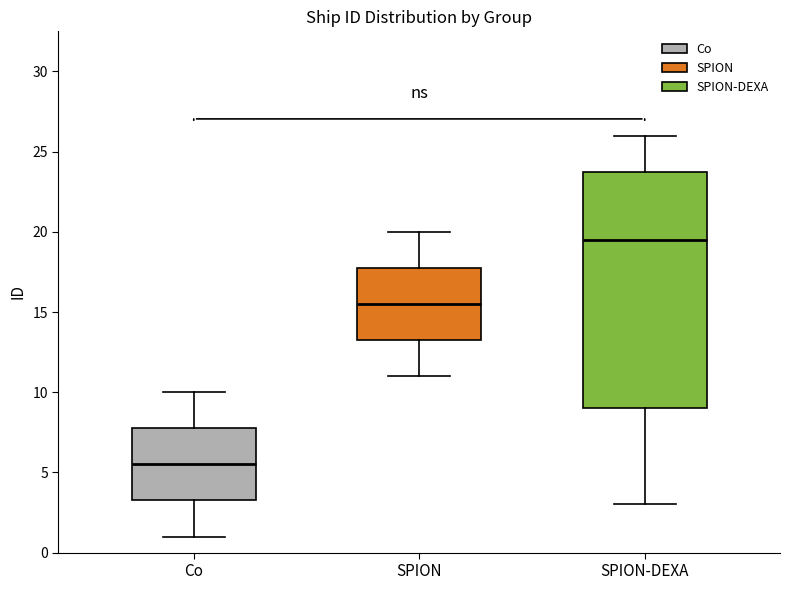

Reading left to right, read every box against the y-axis: the position of its median line, the range the box covers, and the ends of its whiskers. The values are not printed on the chart, so give them approximately, as read against the axis.

Co: median 5.5, box 3.5 to 8.0, whiskers 1.0 to 10.0
SPION: median 15.5, box 13.5 to 18.0, whiskers 11.0 to 20.0
SPION-DEXA: median 19.5, box 9.0 to 24.0, whiskers 3.0 to 26.0